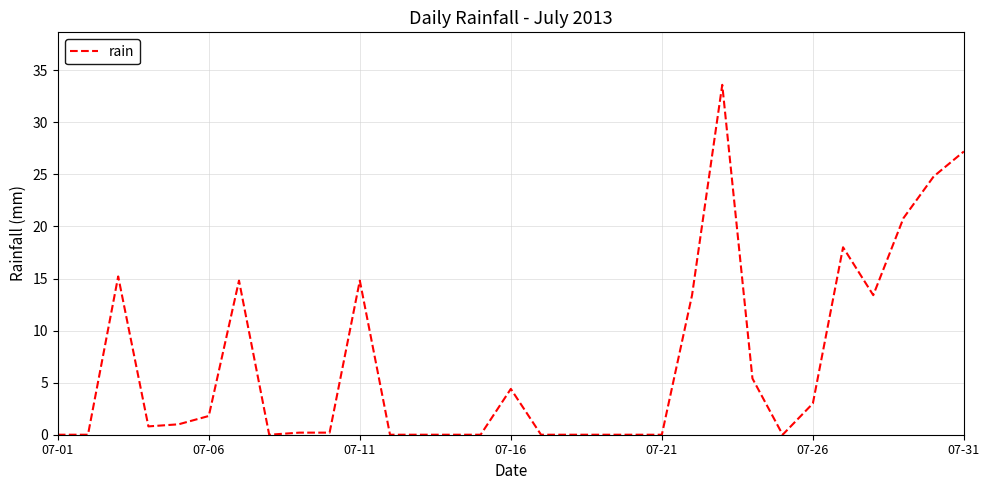

What is the maximum value shown in the chart?

33.6